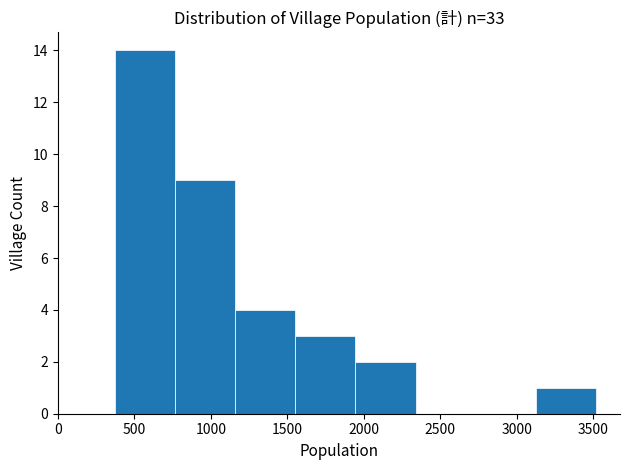

Reading left to right, transcribe this chart: for each bar, give the range it covers on the x-axis and its height. Neither the bar edges nor the heights are printed on the chart, so give them approximately, as read against the axes.

350 to 750: 14
750 to 1150: 9
1150 to 1550: 4
1550 to 1950: 3
1950 to 2350: 2
2350 to 2750: 0
2750 to 3100: 0
3100 to 3500: 1